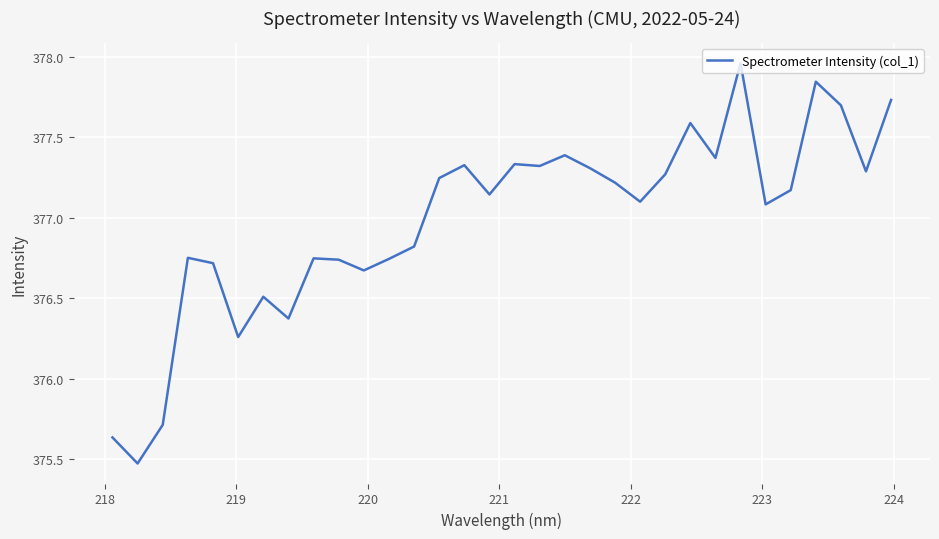

Does the chart have visible grid lines?

Yes